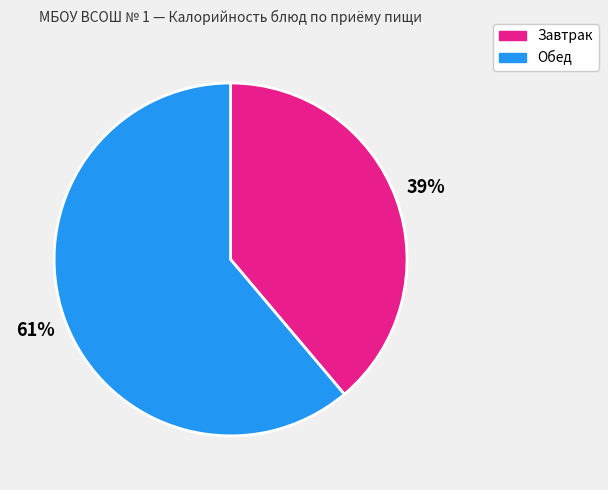

To the nearest percent, what portion does Завтрак represent?

39%